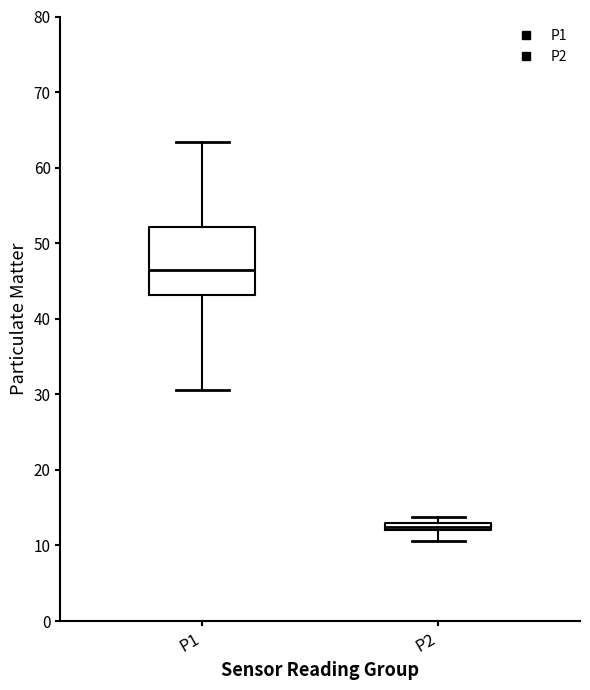

Which box is the tallest, from its lower edge to its upper edge?

P1